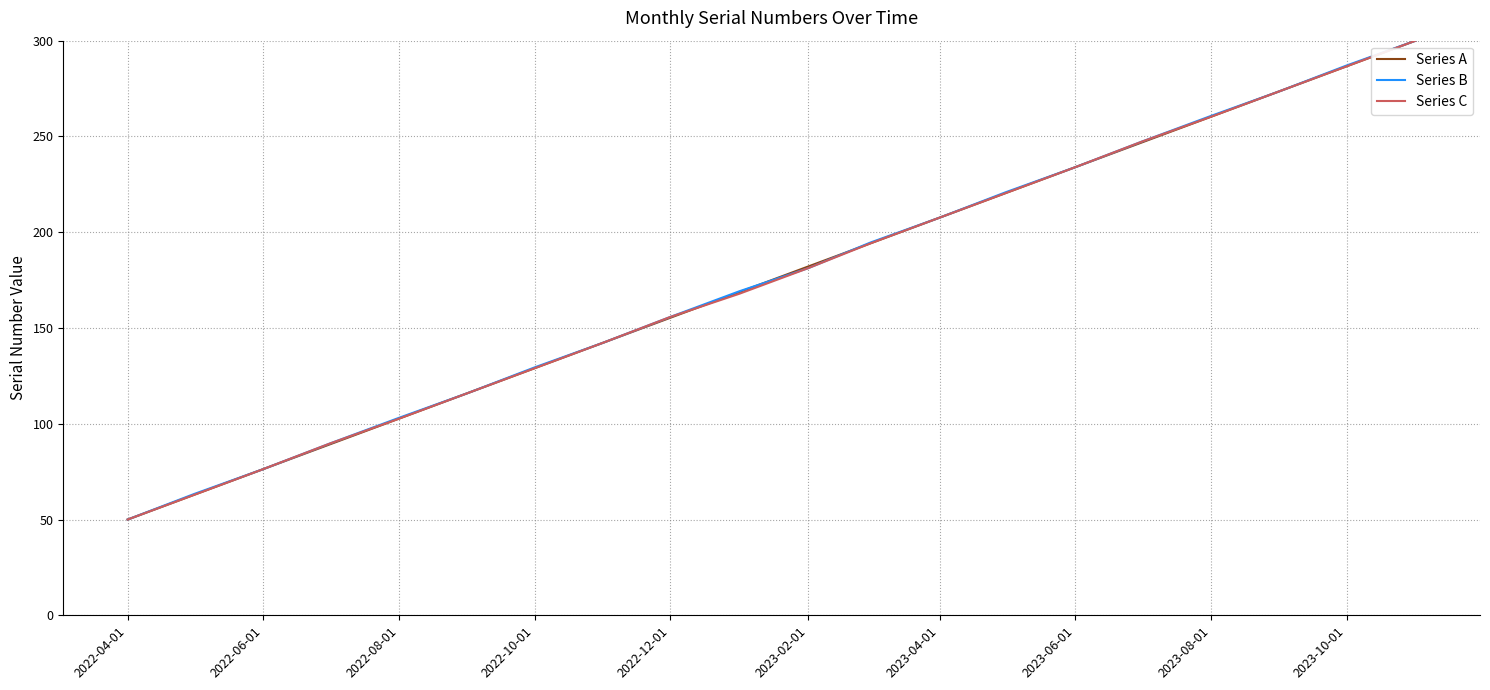

What is the sum of all Series C values?

3498.3